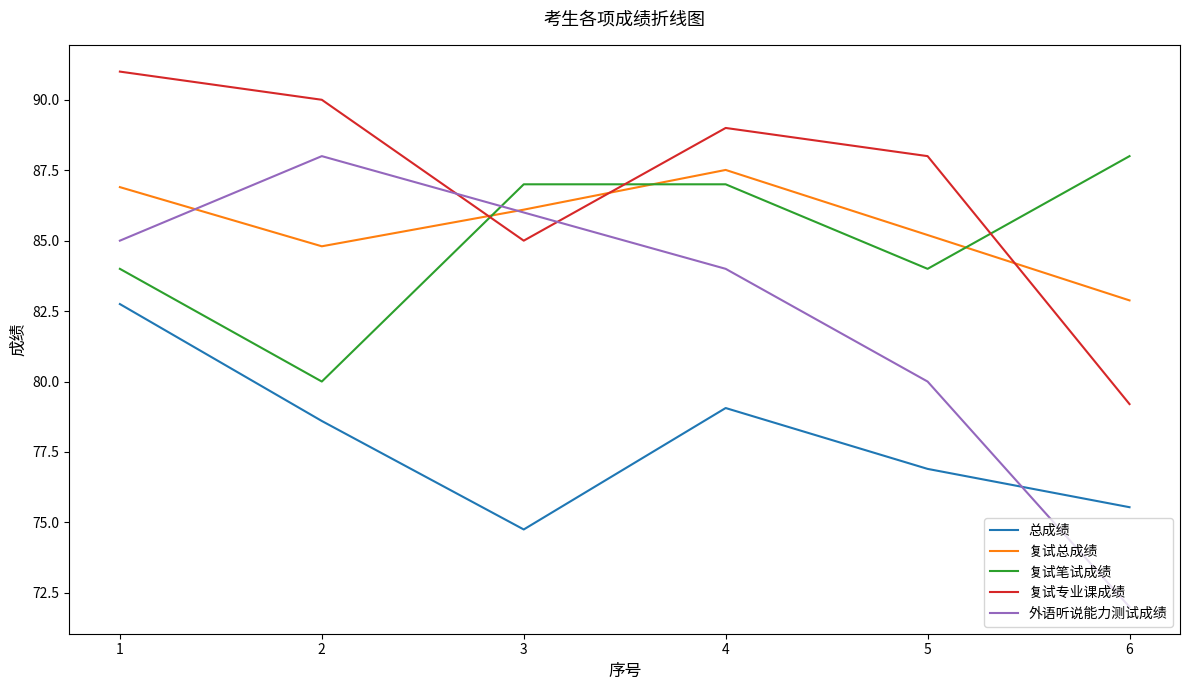

What is the sum of all 总成绩 values?

467.6